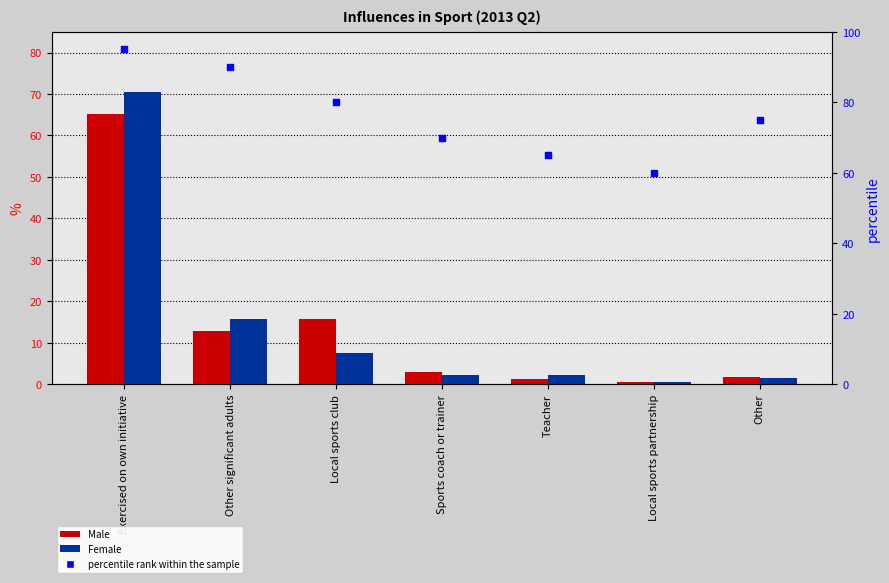

What are all the series names shown in the legend?

Male, Female, percentile rank within the sample